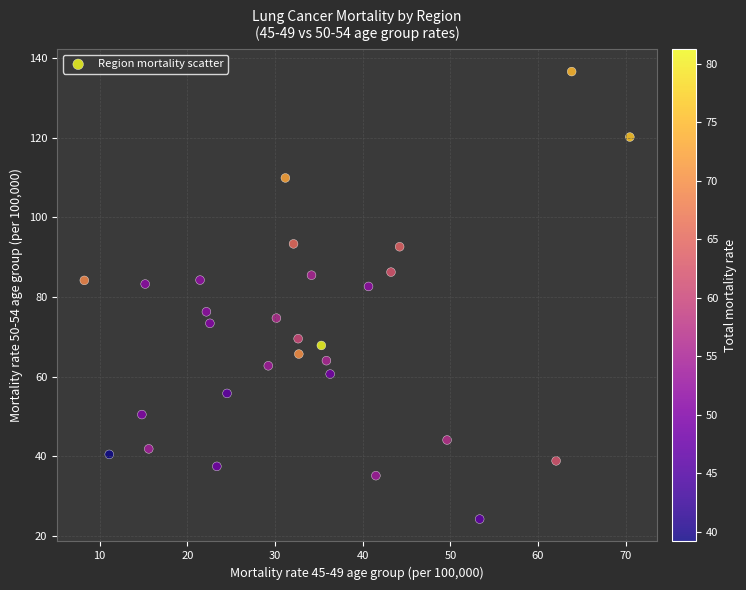

What is the range of X values (max minus min)?

62.2